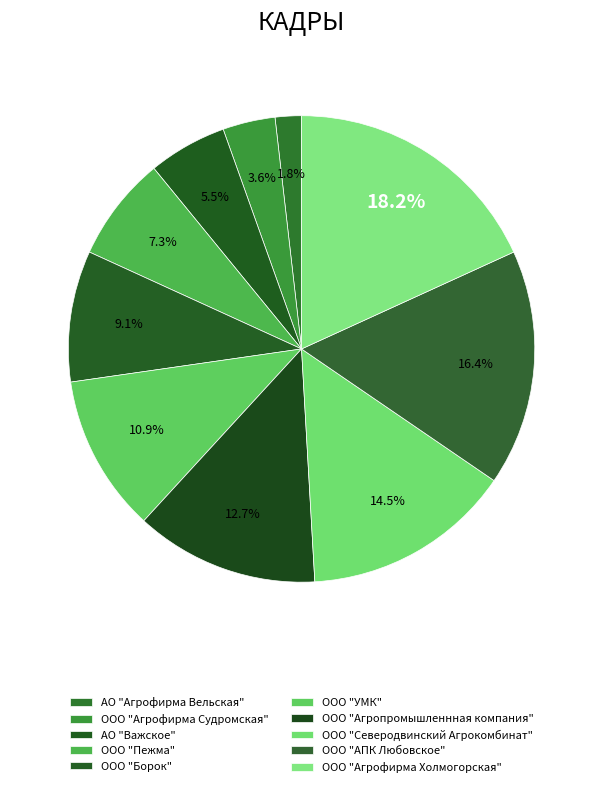

Is it true that ООО "Агрофирма Судромская" is 4% of the pie?

True